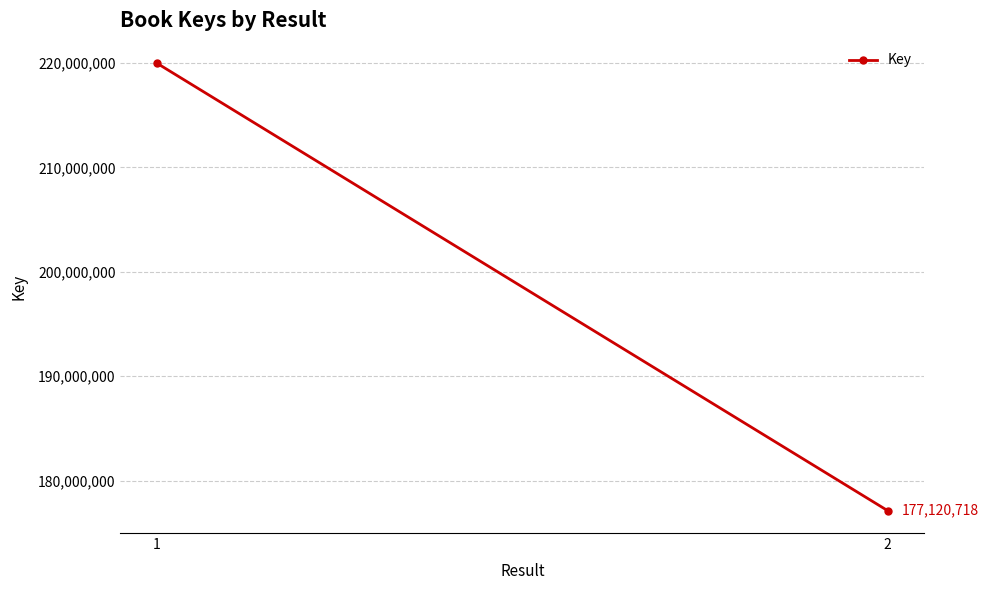

List the labels in order of value, largest first.

1, 2